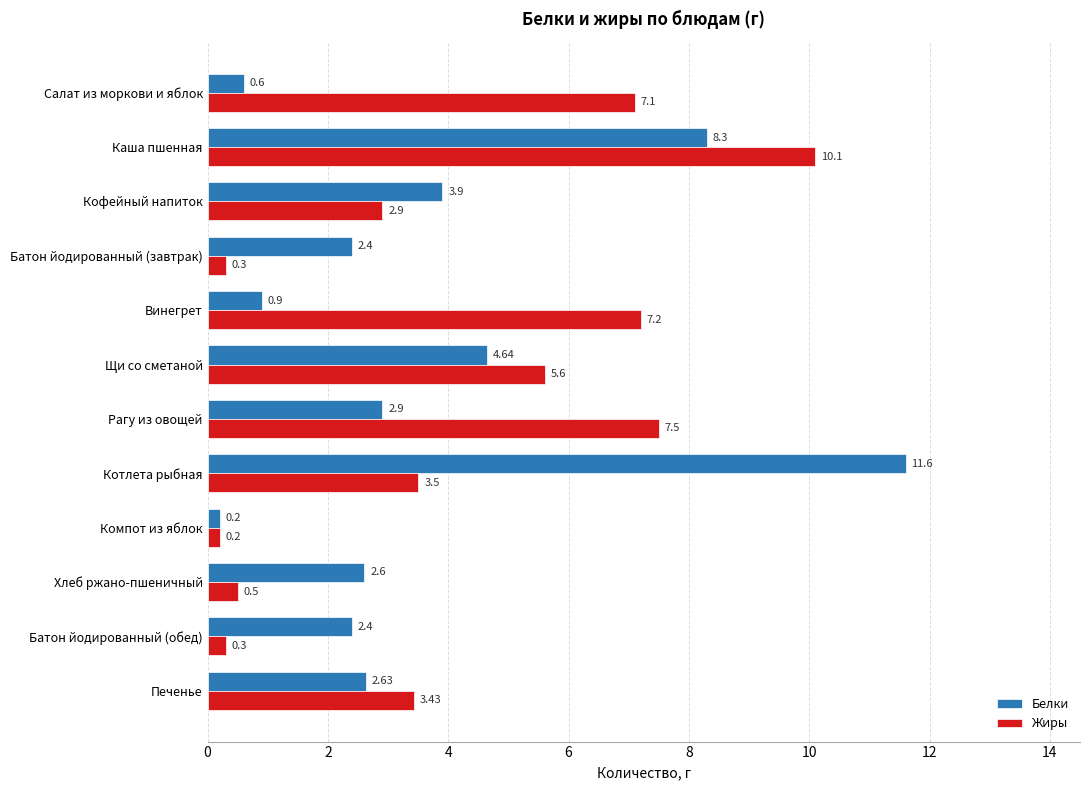

What is the sum of the Жиры values at Кофейный напиток and Каша пшенная?

13.0